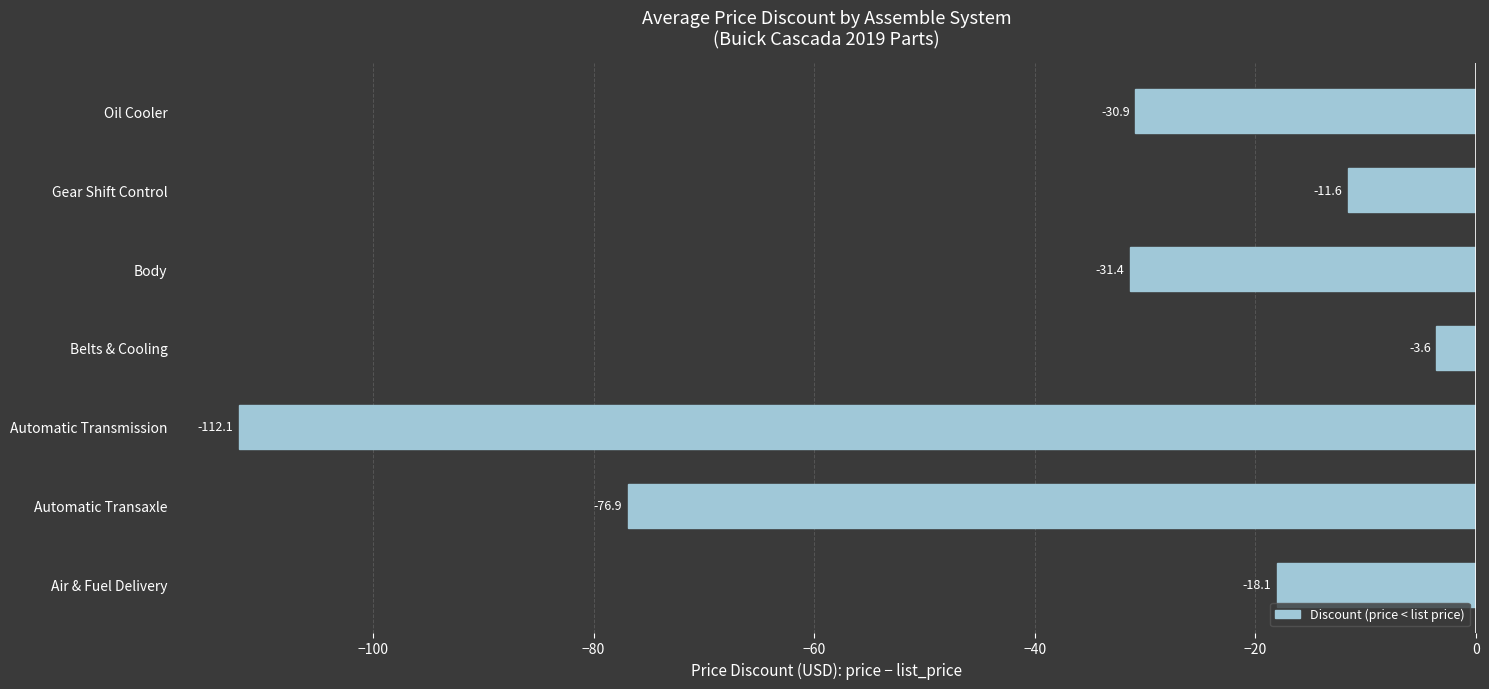

What is the sum of the values at Gear Shift Control and Body?

-43.0